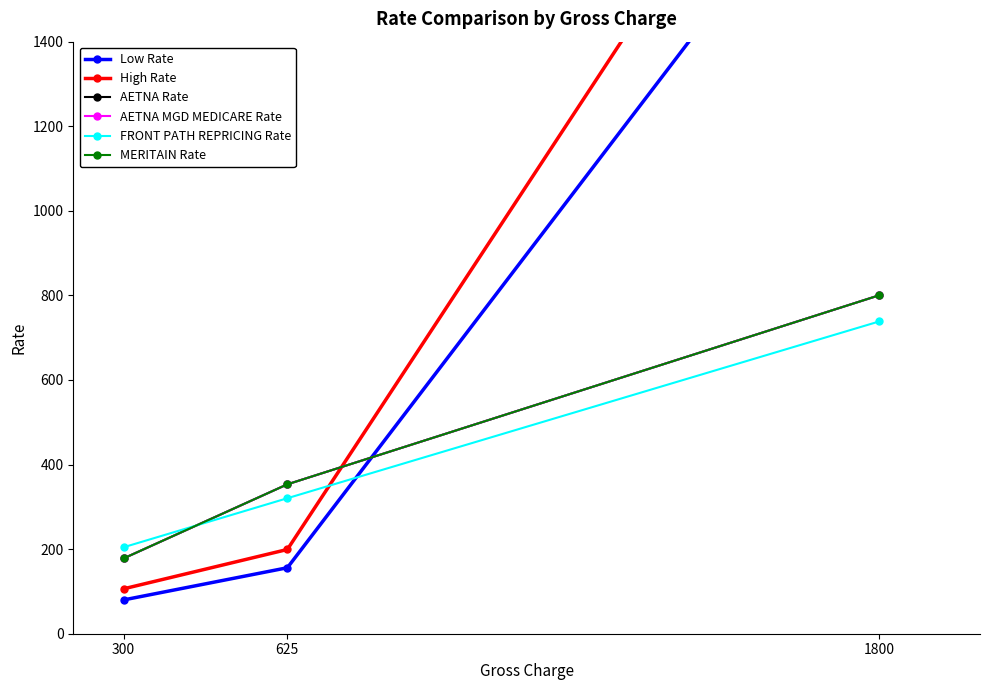

Rank the categories by High Rate value from highest to lowest.

1800, 625, 300